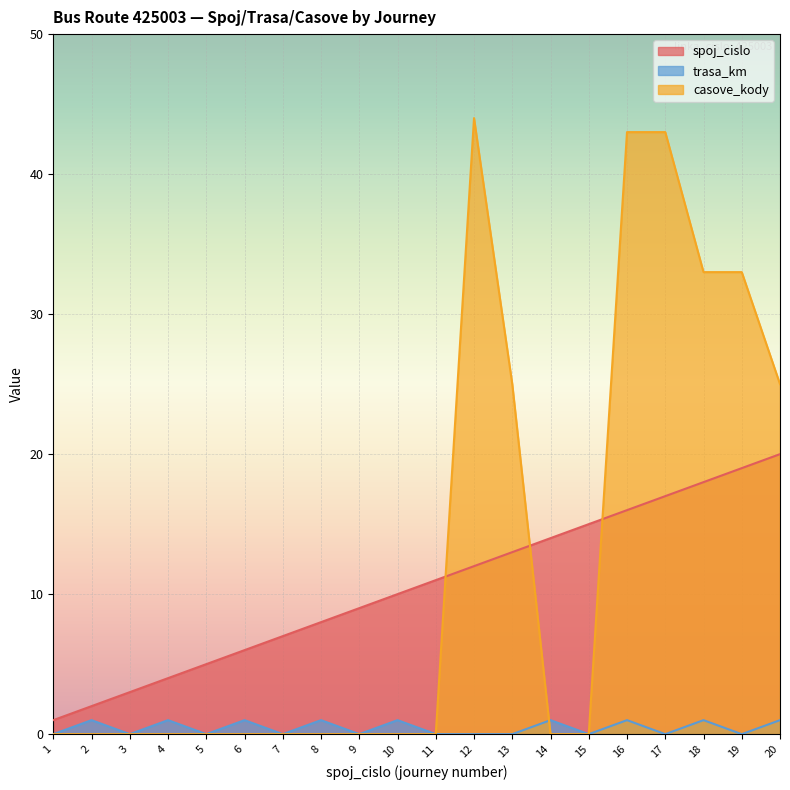

Which category has the highest value across all series?

12